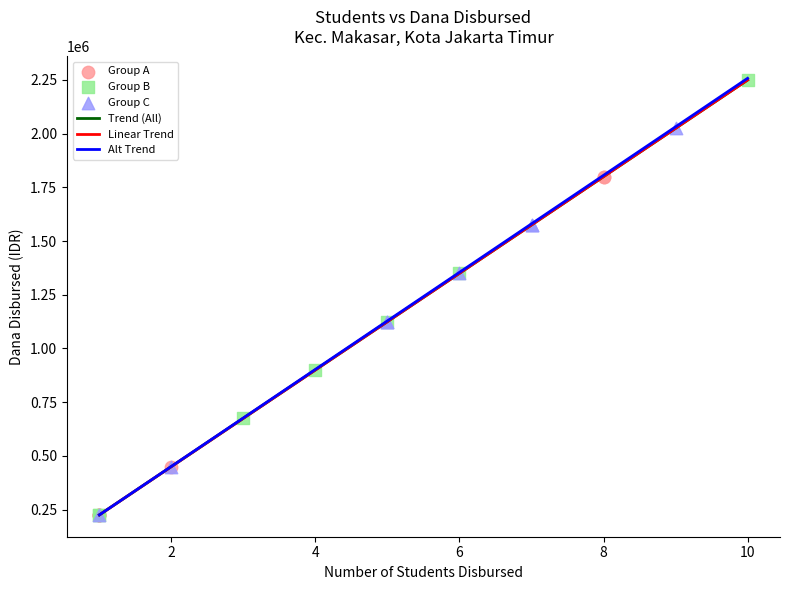

What is the maximum value shown in the chart?

2257756.5